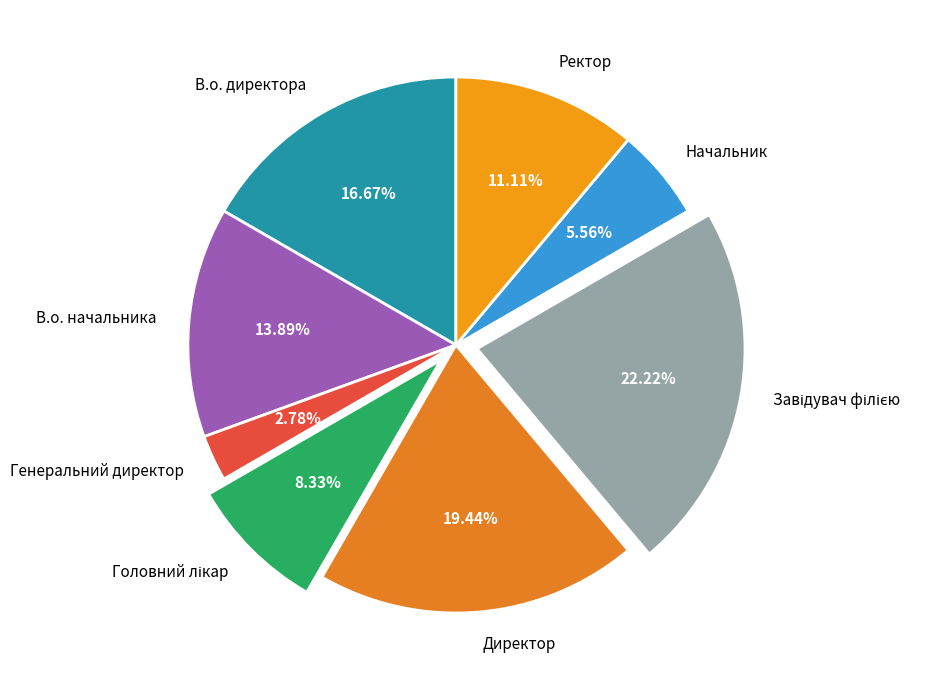

Between В.о. директора and Генеральний директор, which is larger?

В.о. директора